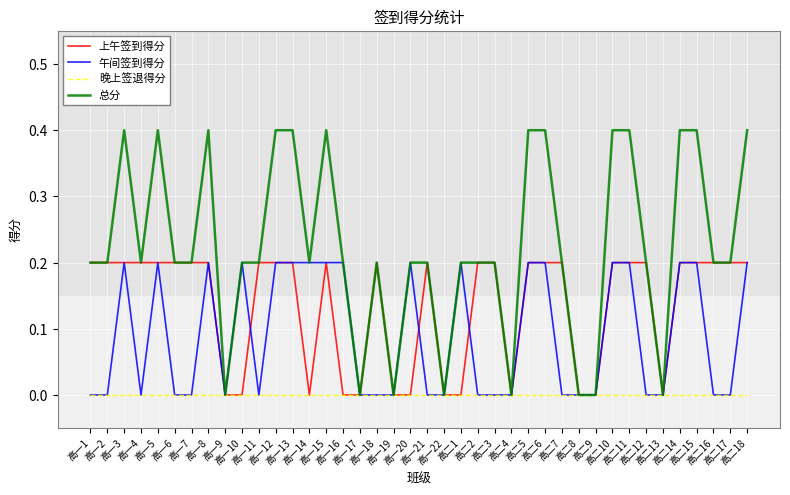

What is the difference between the maximum and minimum values in the 上午签到得分 series?

0.2